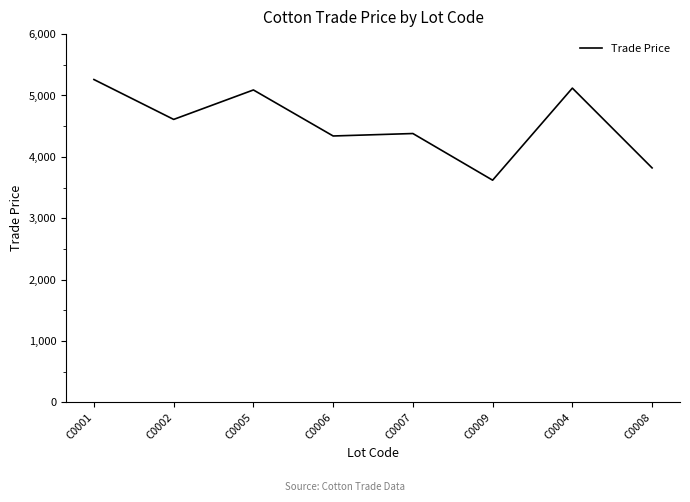

Is it true that the value at C0008 is 3819.5?

True